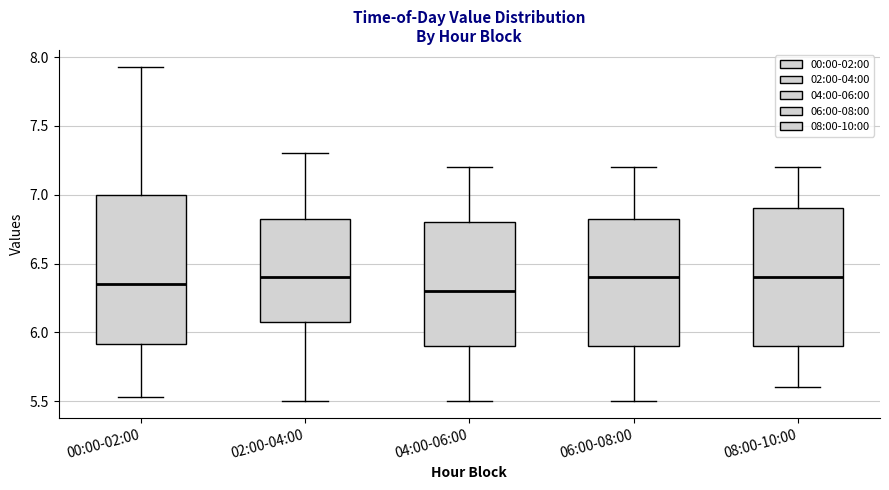

Comparing the boxes themselves (not the whiskers), which one is the tallest?

00:00-02:00